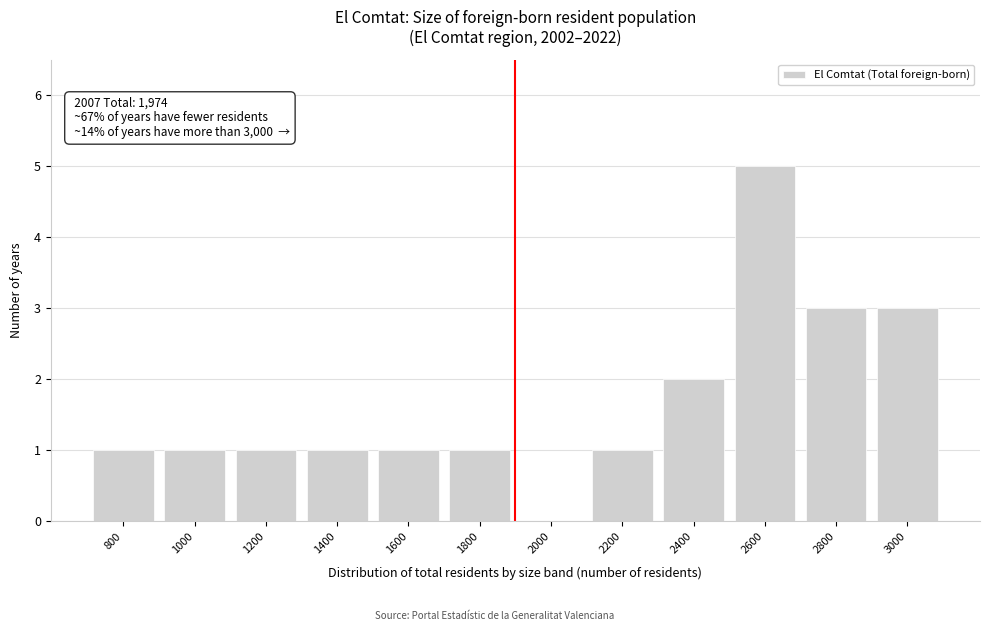

Reading left to right, extract all data points from this chart.

800=1	1000=1	1200=1	1400=1	1600=1	1800=1	2000=0	2200=1	2400=2	2600=5	2800=3	3000=3